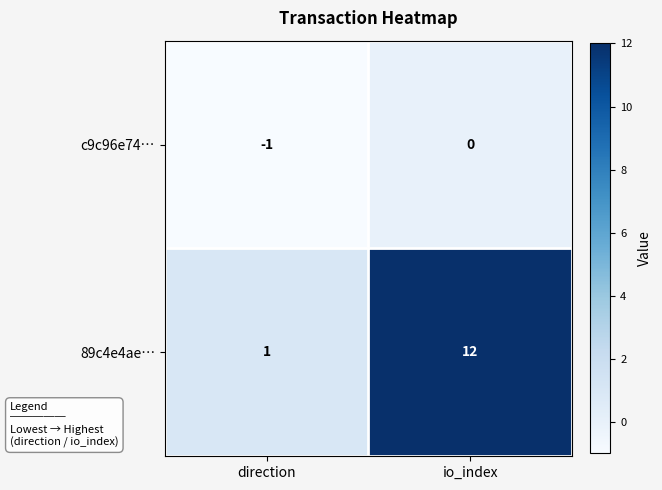

True or false: 89c4e4ae… has a value of 1 at direction.

True